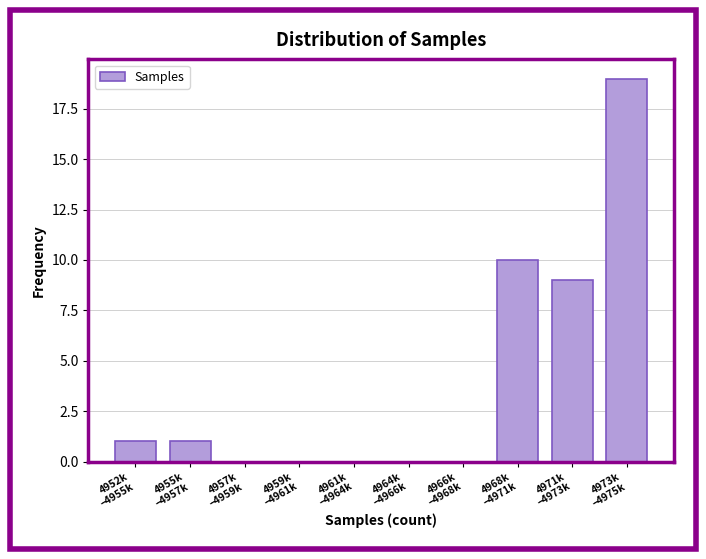

What is the sum of all values?

40